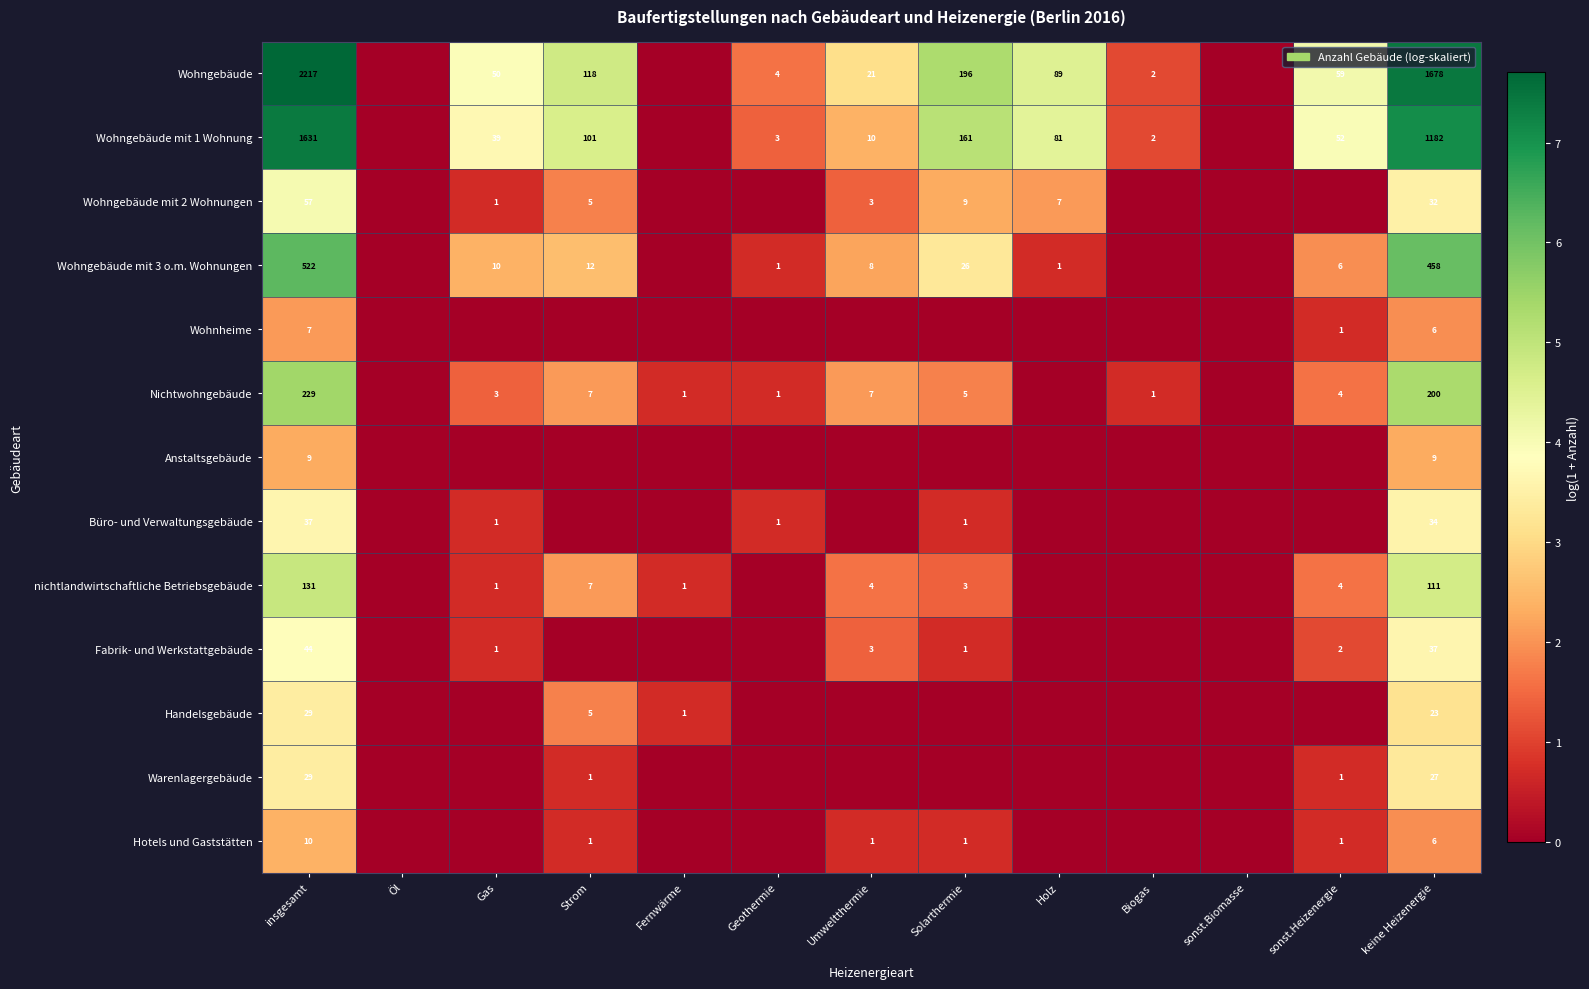

What is the difference between the Wohngebäude mit 2 Wohnungen values at insgesamt and Strom?

52